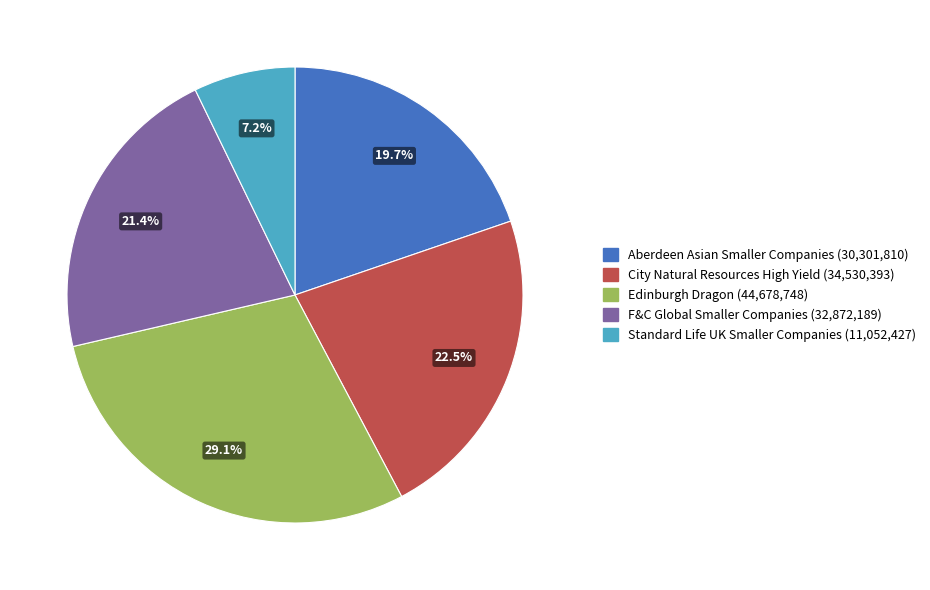

To the nearest percent, what is the difference between the largest and smallest slice percentages?

22%